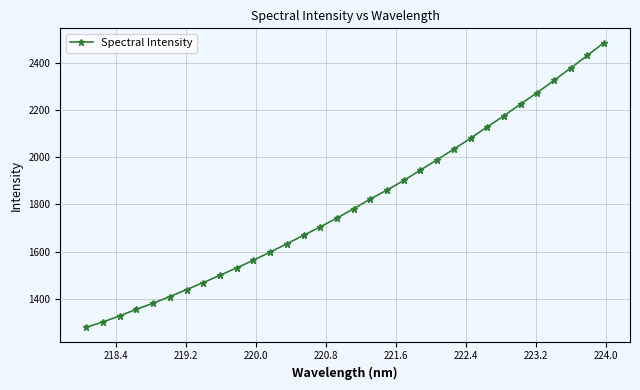

What is the value of the 27th point from the left?

2225.3